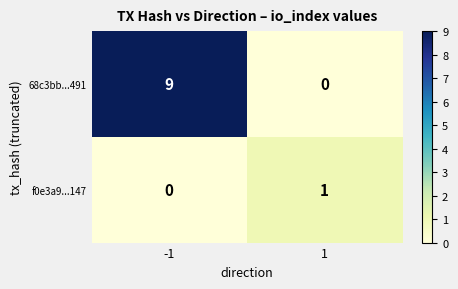

What is the difference between the maximum and minimum values in the 68c3bb...491 series?

9